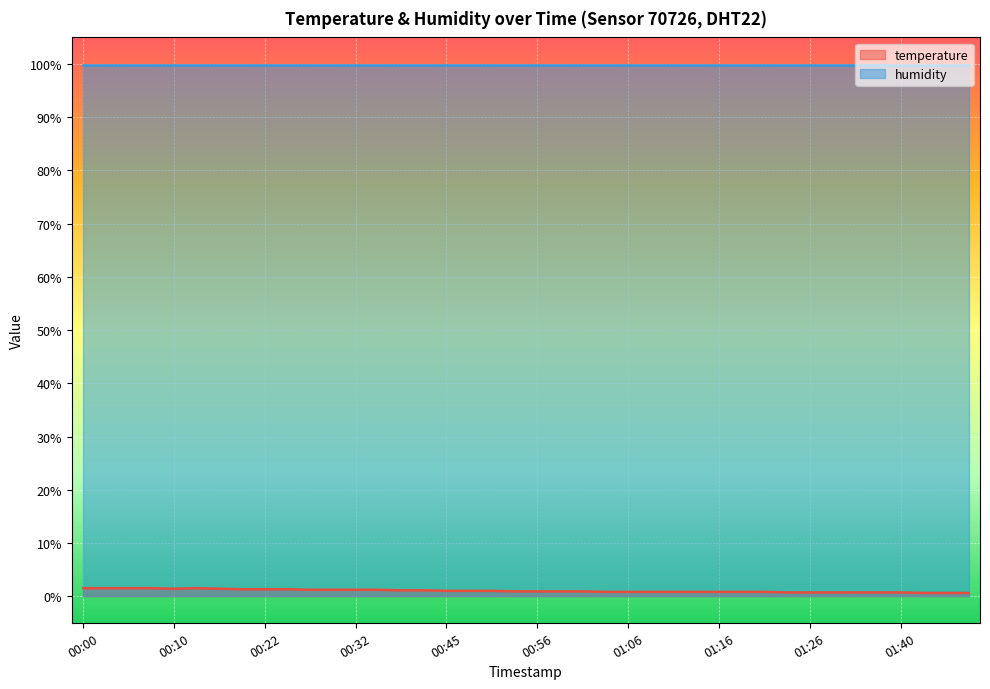

The value at 00:45 is 1.0. True or false?

True